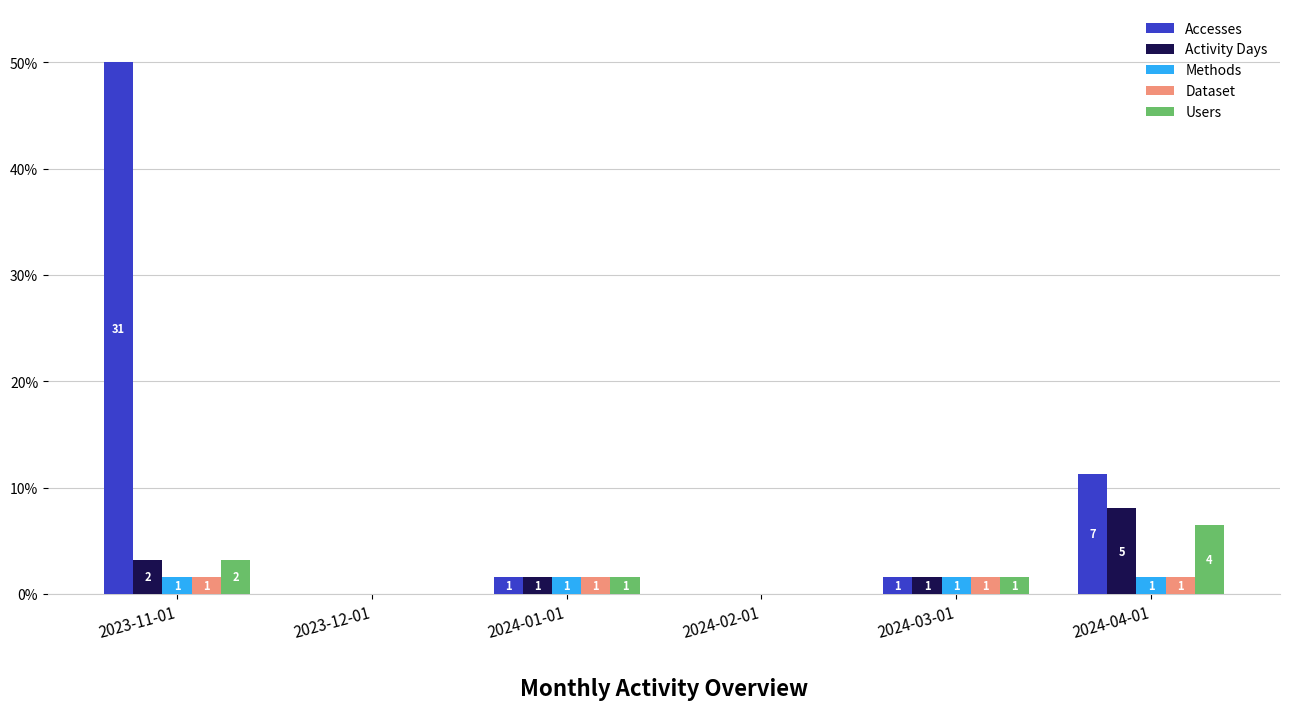

What is the label of the 2nd bar from the left?

2023-12-01